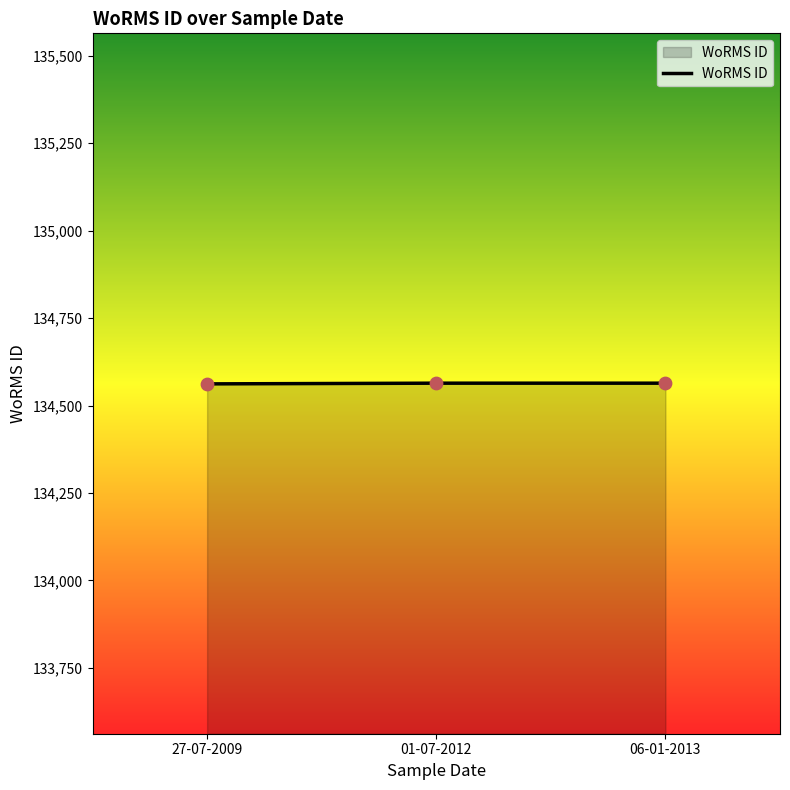

What is the change in value from 27-07-2009 to 06-01-2013?

+2